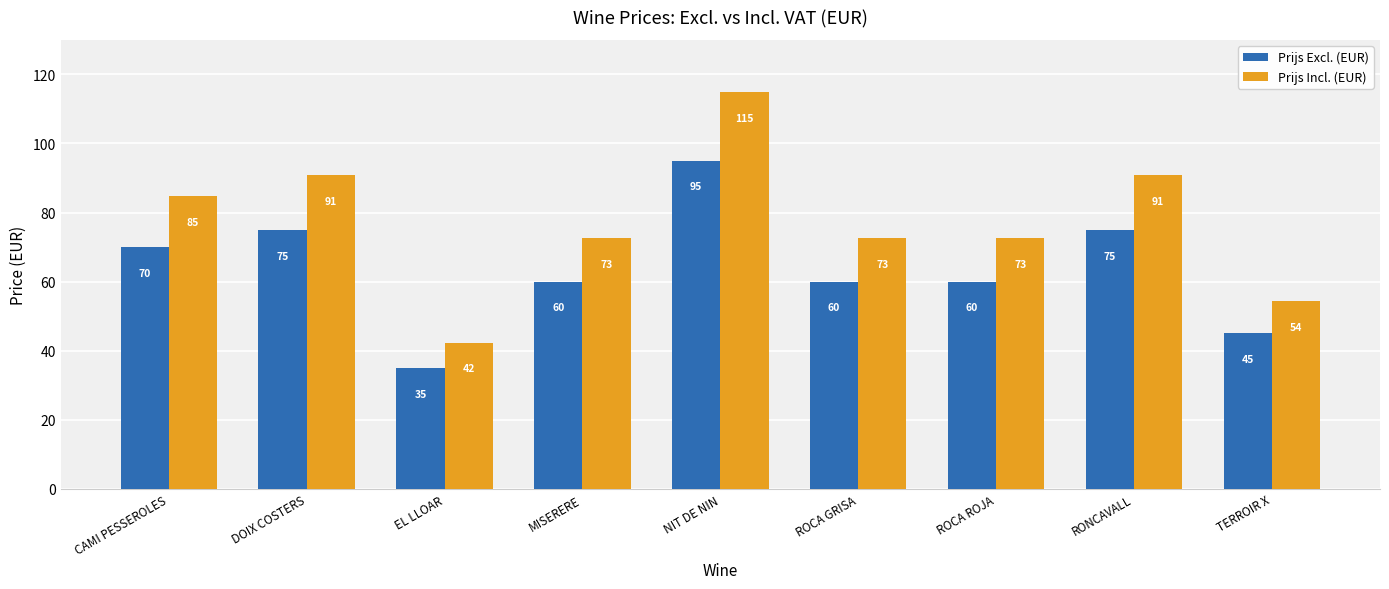

How many bars are there in each group?

2